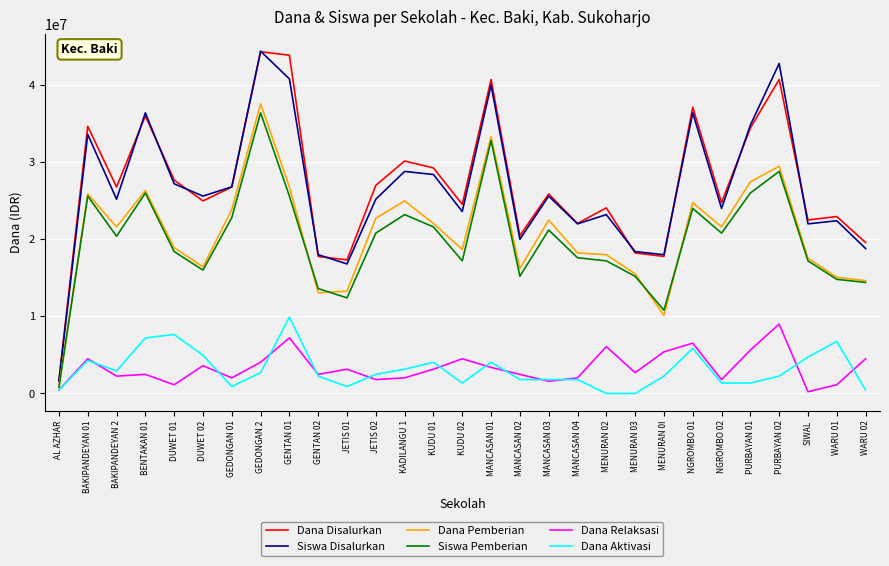

At which category is the sum across all series the highest?

GEDONGAN 2